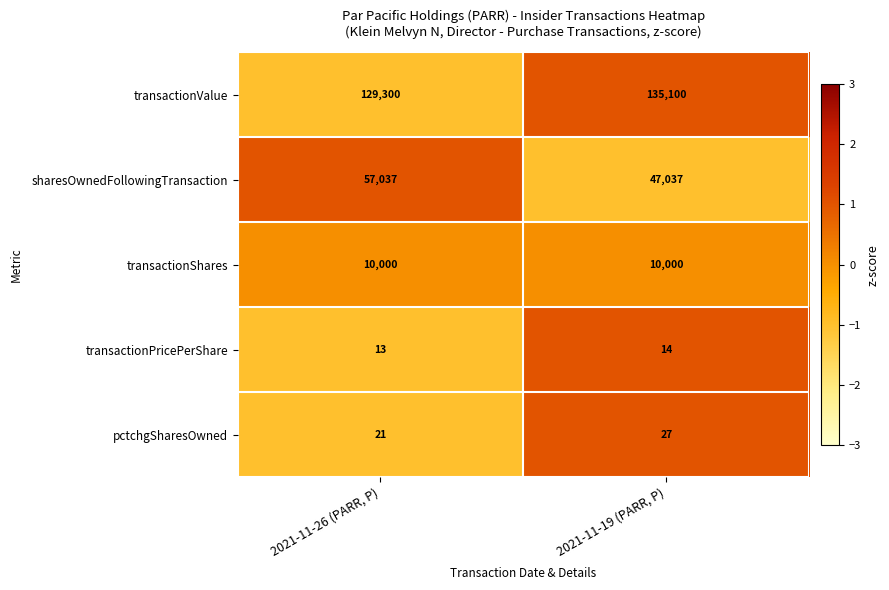

Which label corresponds to the smallest value in the chart?

2021-11-26 (PARR, P)